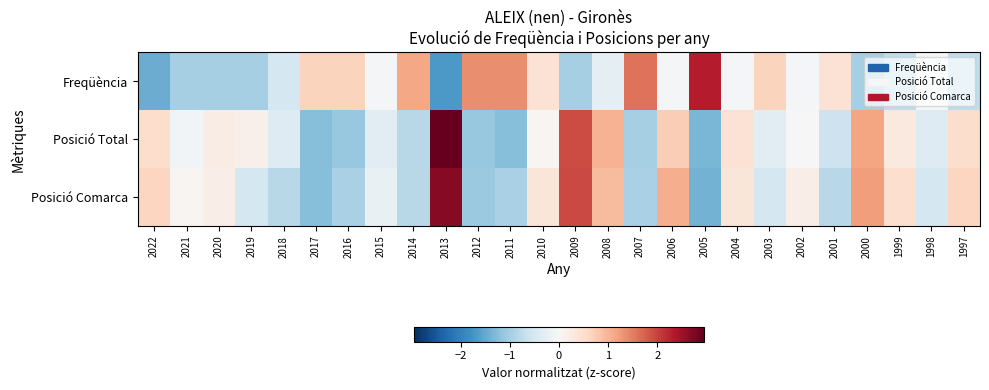

Reading left to right, what are all the values shown in this chart?

Freqüència: 2022=-1.5	2021=-1.0	2020=-1.0	2019=-1.0	2018=-0.5	2017=0.7	2016=0.7	2015=-0.0	2014=1.1	2013=-1.7	2012=1.4	2011=1.4	2010=0.4	2009=-1.0	2008=-0.3	2007=1.6	2006=-0.0	2005=2.3	2004=-0.0	2003=0.7	2002=-0.0	2001=0.4	2000=-1.0	1999=-0.8	1998=-0.0	1997=-0.8
Posició Total: 2022=0.5	2021=-0.1	2020=0.2	2019=0.1	2018=-0.4	2017=-1.3	2016=-1.1	2015=-0.3	2014=-0.8	2013=2.9	2012=-1.1	2011=-1.3	2010=0.1	2009=1.9	2008=1.0	2007=-1.0	2006=0.7	2005=-1.3	2004=0.4	2003=-0.3	2002=-0.0	2001=-0.6	2000=1.2	1999=0.3	1998=-0.4	1997=0.5
Posició Comarca: 2022=0.6	2021=0.1	2020=0.2	2019=-0.5	2018=-0.8	2017=-1.2	2016=-1.0	2015=-0.2	2014=-0.8	2013=2.7	2012=-1.1	2011=-1.0	2010=0.4	2009=1.9	2008=0.9	2007=-1.0	2006=1.1	2005=-1.4	2004=0.4	2003=-0.5	2002=0.2	2001=-0.8	2000=1.2	1999=0.5	1998=-0.5	1997=0.6